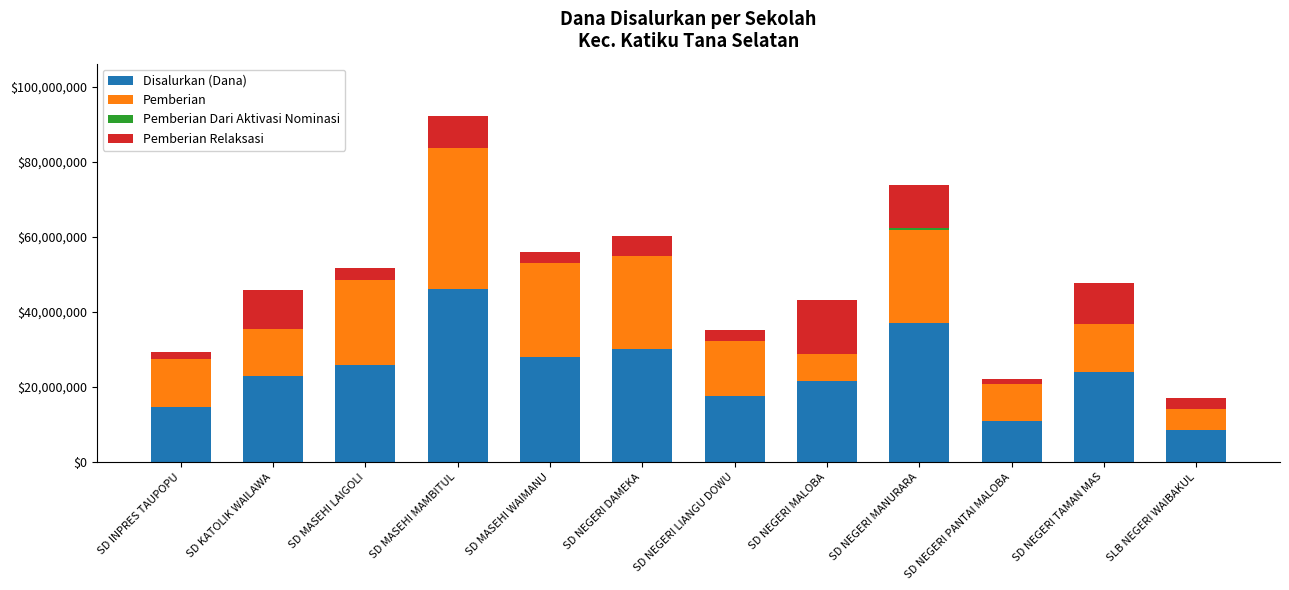

What is the sum of all Disalurkan (Dana) values?

287100000